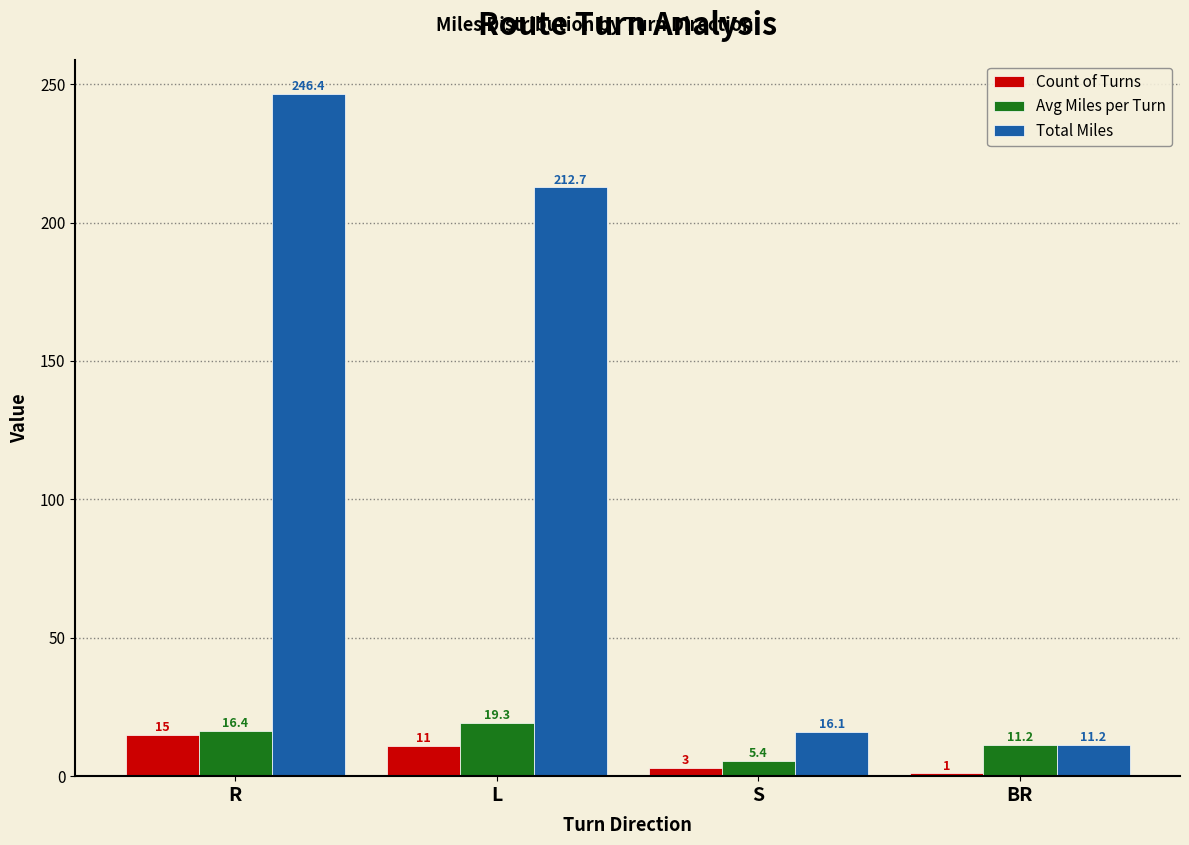

Rank the series by their maximum value, from lowest to highest.

Count of Turns, Avg Miles per Turn, Total Miles